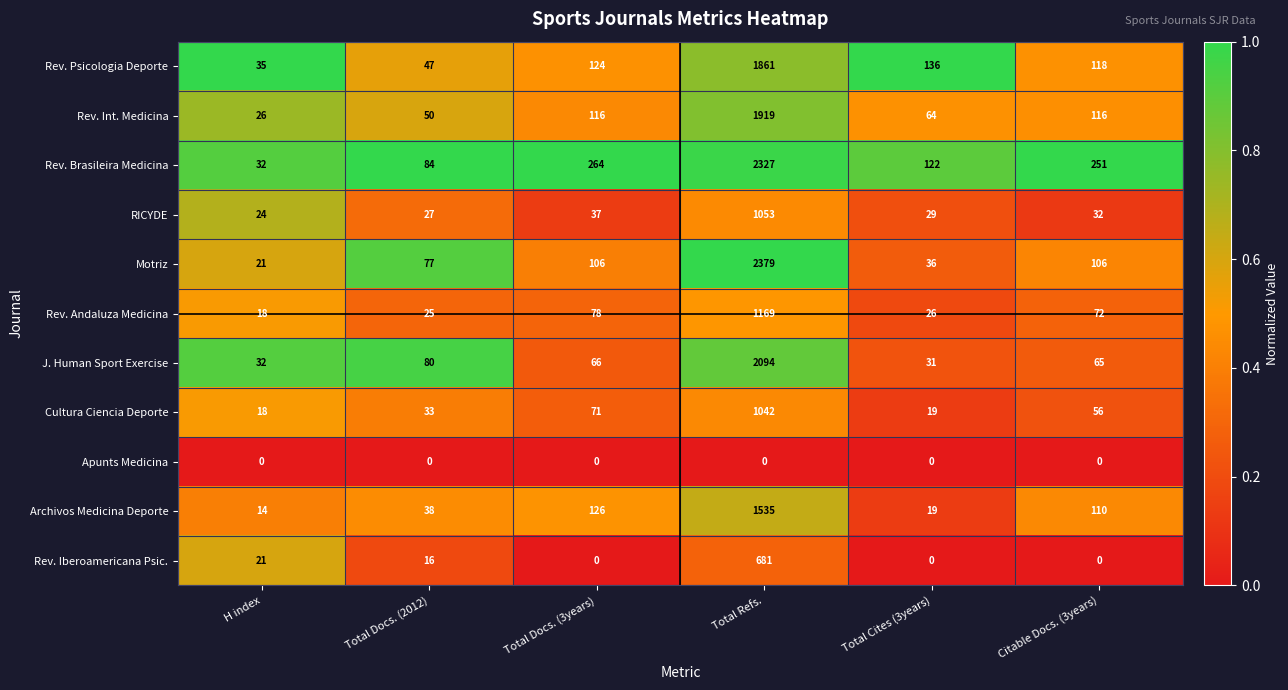

At which label is Archivos Medicina Deporte closest to 774?

Total Docs. (3years)